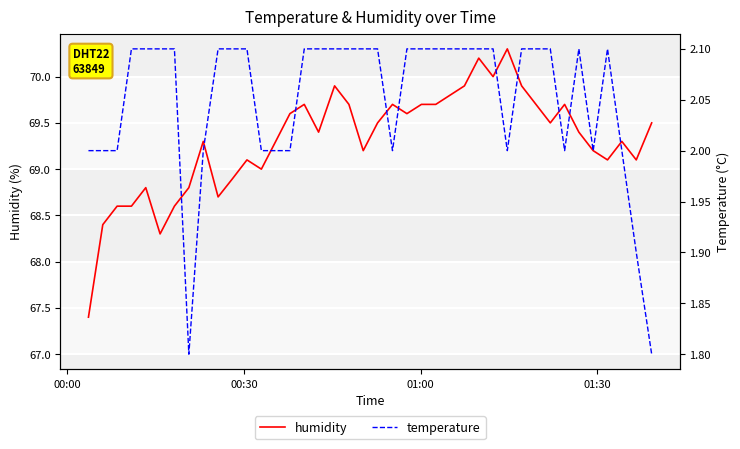

What is the minimum value for humidity?

67.4